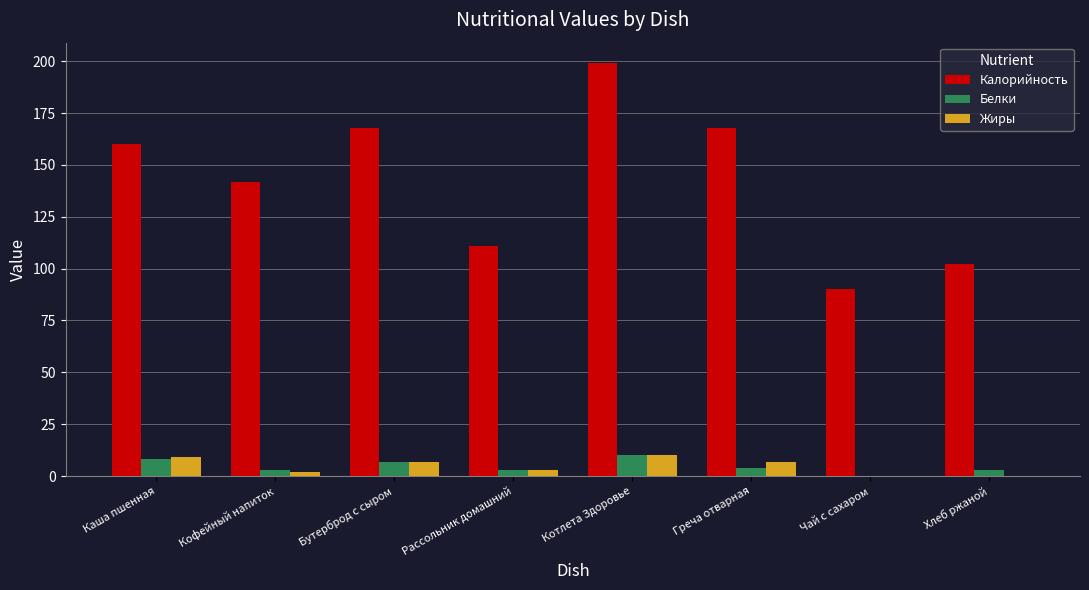

Count the number of data series in this chart.

3